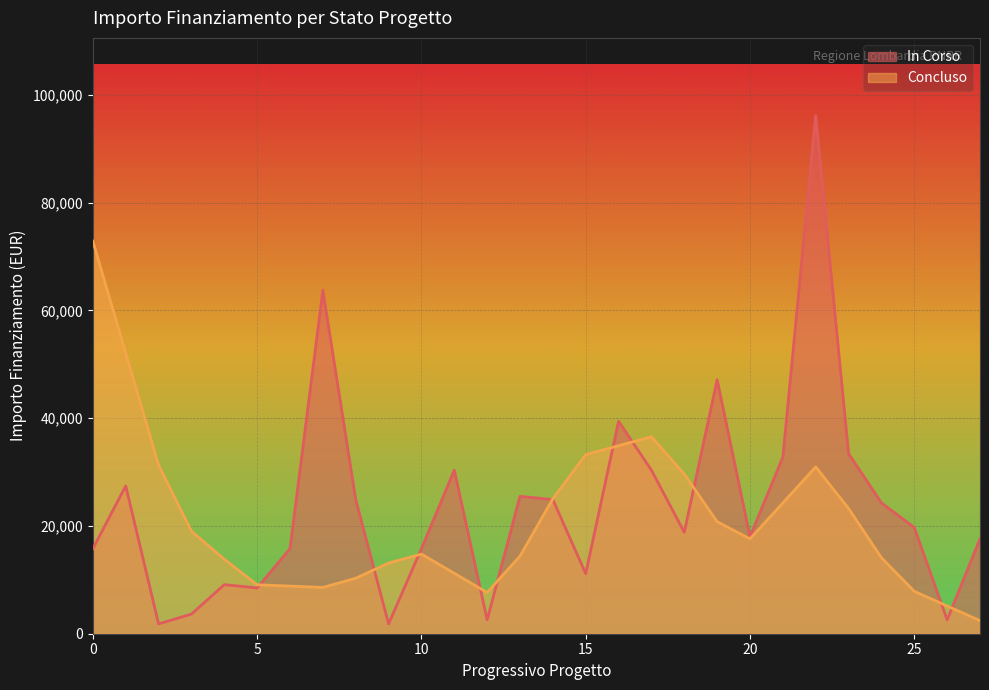

How many interior local peaks (higher than both neighbors) does the data have?

8